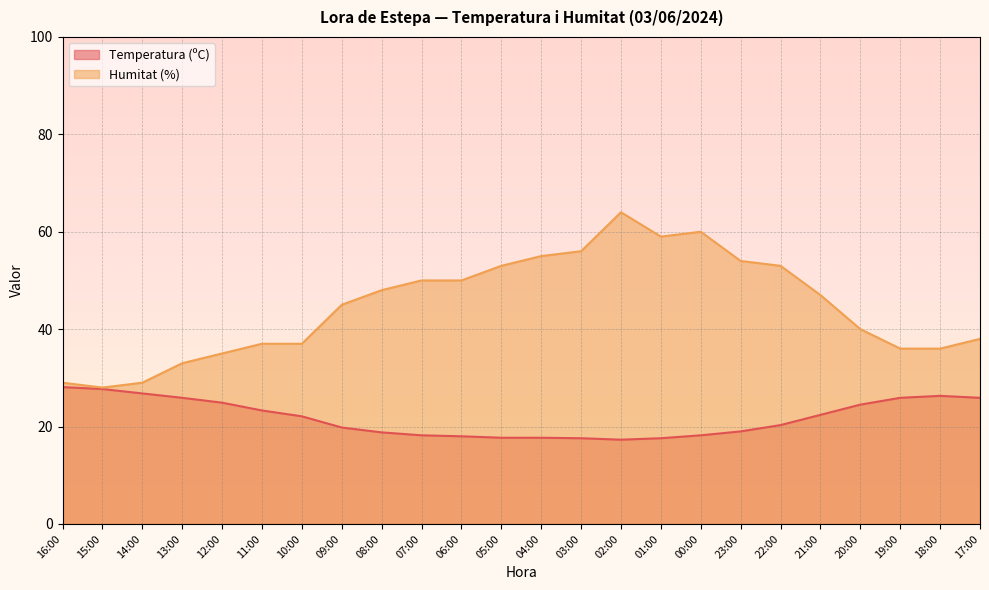

Reading right to left, extract all data points from this chart.

Temperatura (ºC): 17:00=25.9	18:00=26.3	19:00=25.9	20:00=24.5	21:00=22.4	22:00=20.3	23:00=19.0	00:00=18.2	01:00=17.6	02:00=17.3	03:00=17.6	04:00=17.7	05:00=17.7	06:00=18.0	07:00=18.2	08:00=18.8	09:00=19.8	10:00=22.1	11:00=23.3	12:00=24.9	13:00=25.9	14:00=26.8	15:00=27.7	16:00=28.1
Humitat (%): 17:00=38.0	18:00=36.0	19:00=36.0	20:00=40.0	21:00=47.0	22:00=53.0	23:00=54.0	00:00=60.0	01:00=59.0	02:00=64.0	03:00=56.0	04:00=55.0	05:00=53.0	06:00=50.0	07:00=50.0	08:00=48.0	09:00=45.0	10:00=37.0	11:00=37.0	12:00=35.0	13:00=33.0	14:00=29.0	15:00=28.0	16:00=29.0